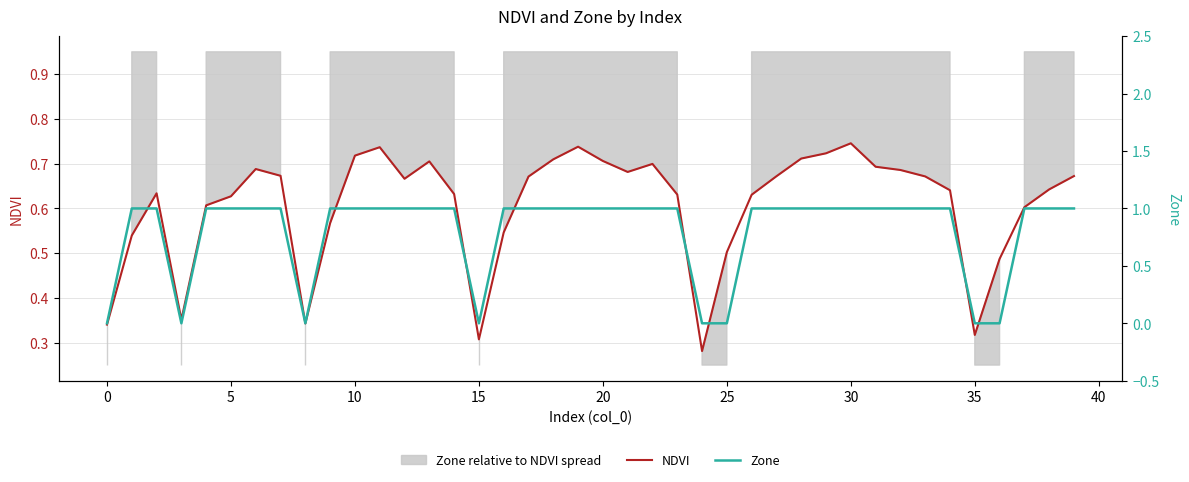

The NDVI series shows 0.1 at 0. True or false?

False